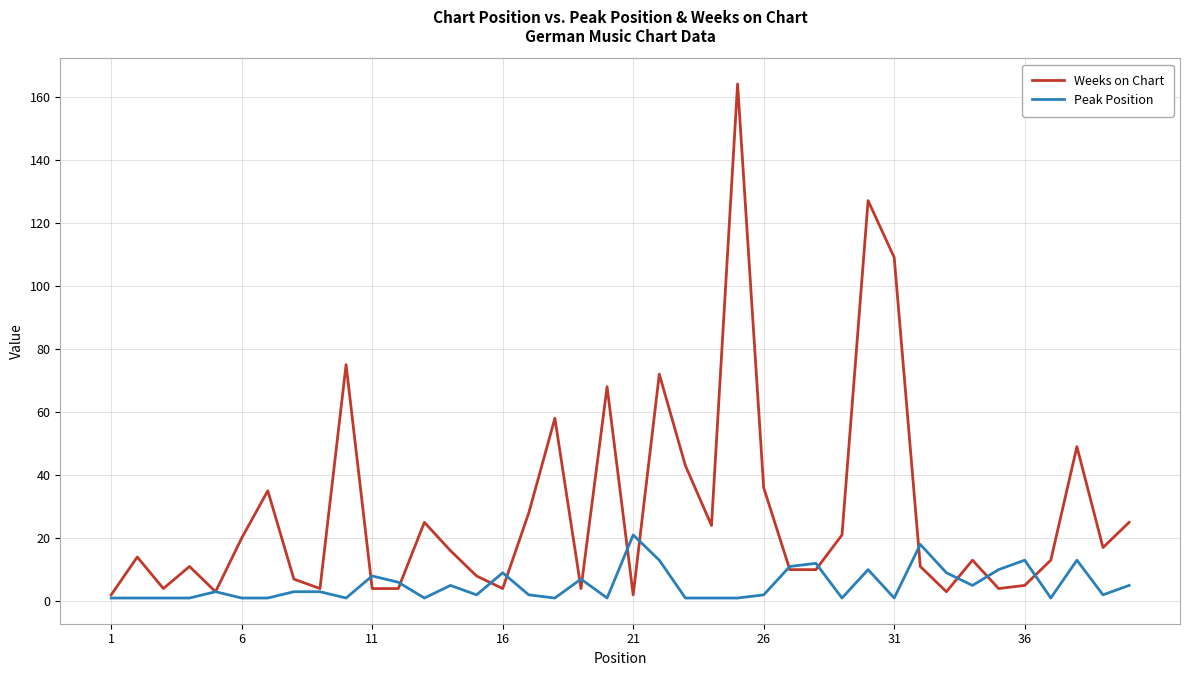

Rank the series by their maximum value, from lowest to highest.

Peak Position, Weeks on Chart